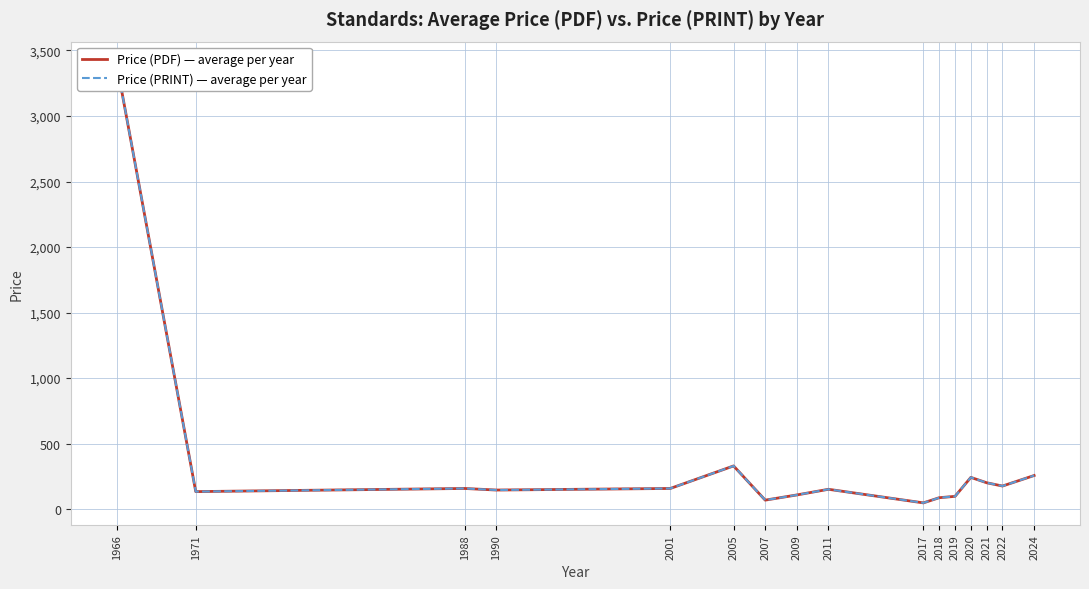

Between 2001 and 2017, which series saw the biggest shift?

Price (PDF) — average per year